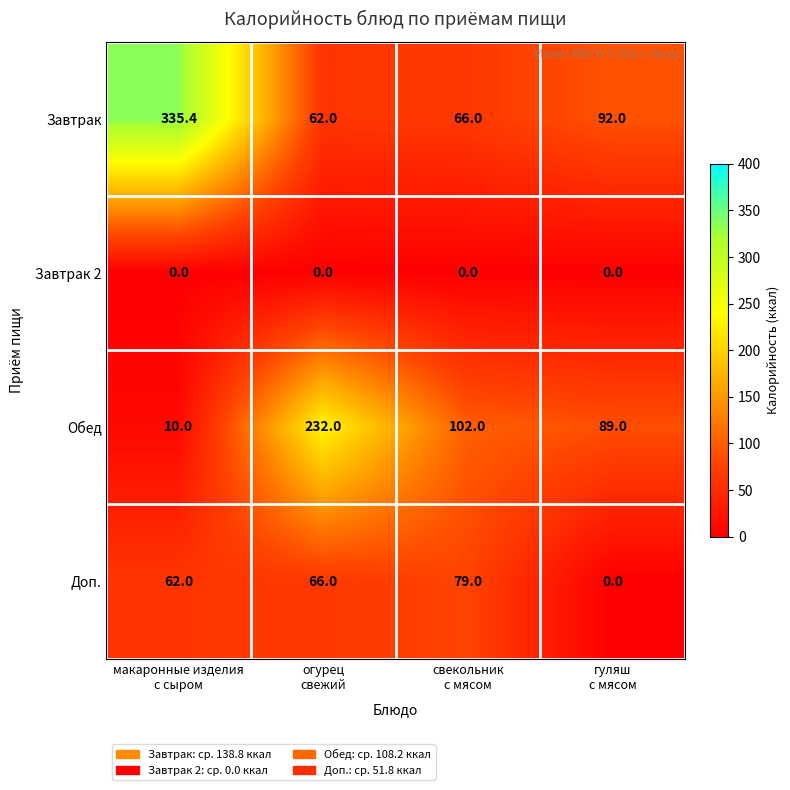

Count the number of data series in this chart.

4